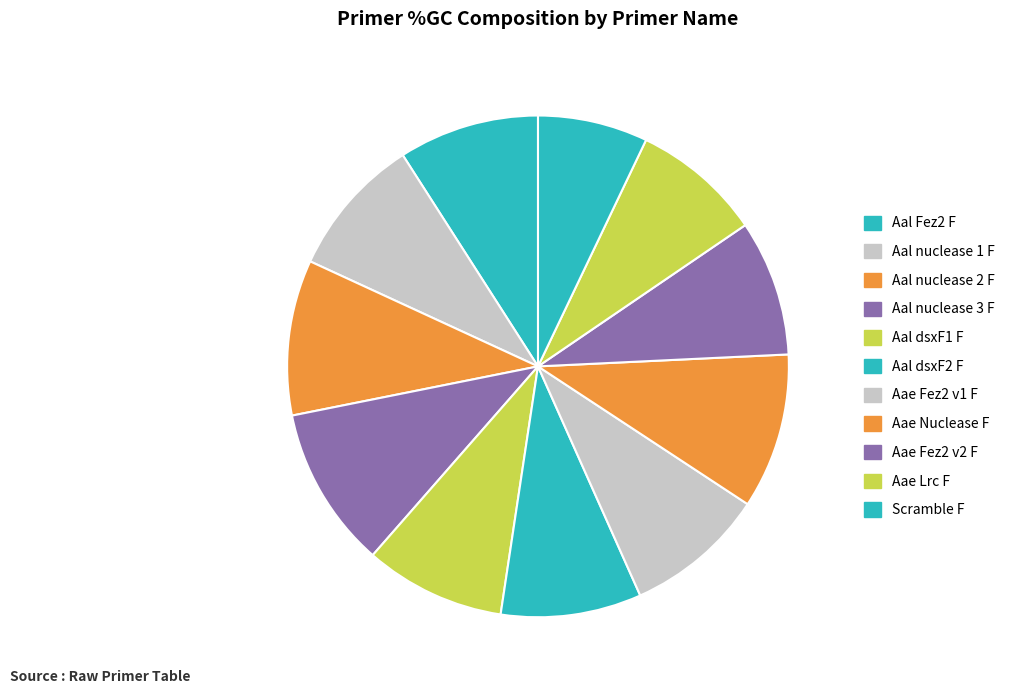

Is there any slice that represents more than half of the pie?

No